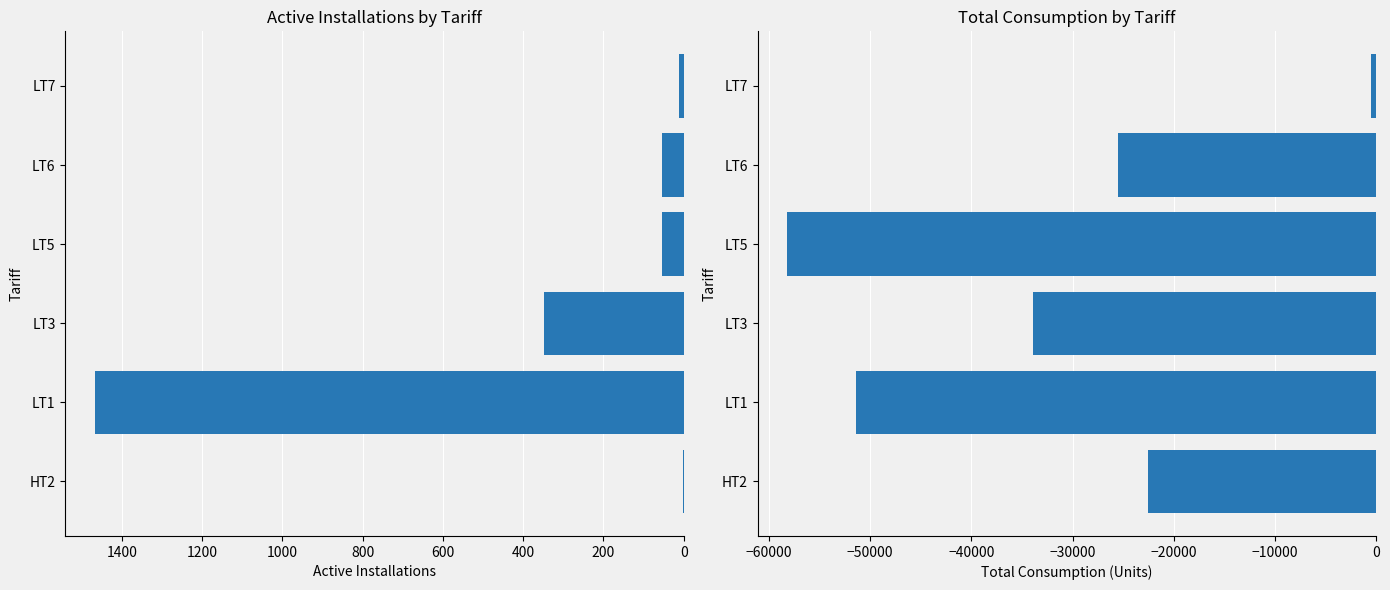

What is the value of the Total Consumption bar at the 3rd from the left?

-33916